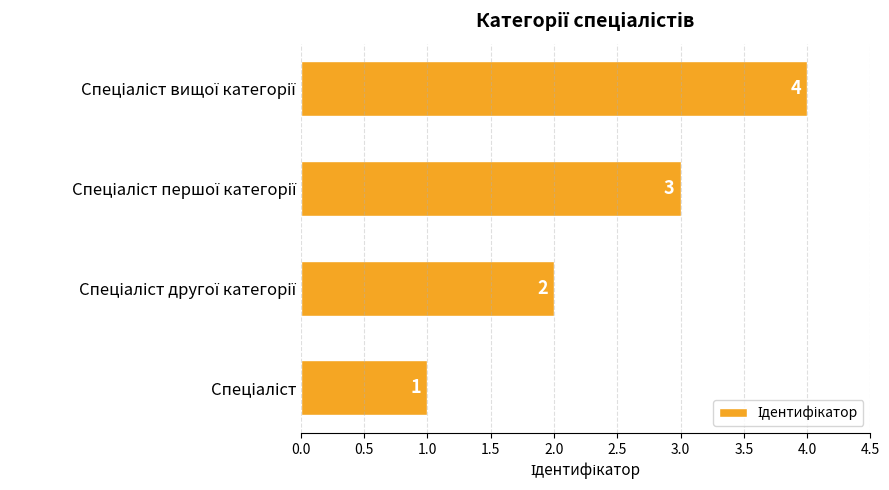

What is the difference between the maximum and second lowest values?

2